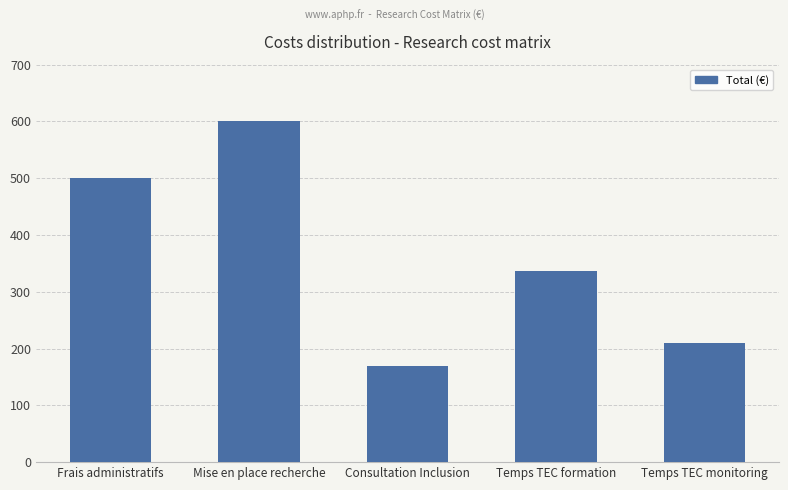

How many categories are shown in the chart?

5